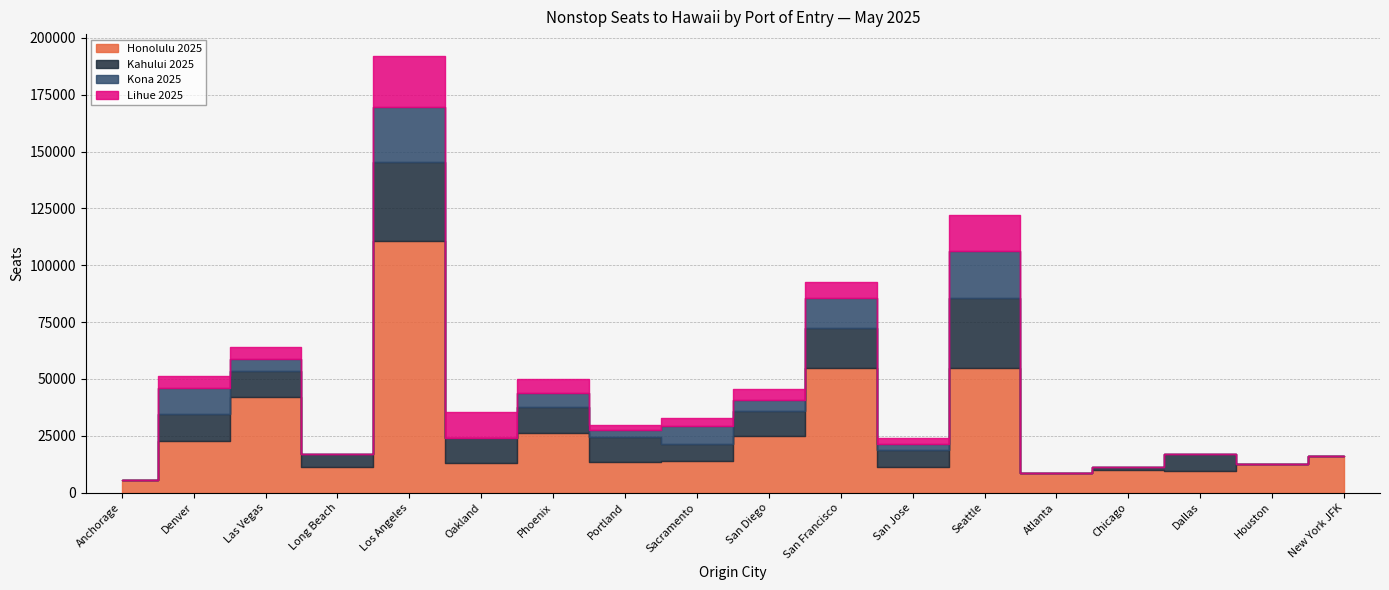

Reading left to right, transcribe all the data shown in this chart.

Honolulu 2025: Anchorage=5518	Denver=22568	Las Vegas=42129	Long Beach=11284	Los Angeles=110853	Oakland=12964	Phoenix=26195	Portland=13680	Sacramento=14043	San Diego=24708	San Francisco=54810	San Jose=11284	Seattle=54777	Atlanta=8742	Chicago=9858	Dallas=9399	Houston=12740	New York JFK=15996
Kahului 2025: Anchorage=0	Denver=12012	Las Vegas=11284	Long Beach=5859	Los Angeles=34376	Oakland=11284	Phoenix=11501	Portland=10997	Sacramento=7434	San Diego=11199	San Francisco=17811	San Jose=7434	Seattle=30692	Atlanta=0	Chicago=1215	Dallas=7758	Houston=0	New York JFK=0
Kona 2025: Anchorage=0	Denver=11284	Las Vegas=5425	Long Beach=0	Los Angeles=24423	Oakland=0	Phoenix=6076	Portland=2862	Sacramento=7882	San Diego=4929	San Francisco=13102	San Jose=2499	Seattle=20801	Atlanta=0	Chicago=0	Dallas=0	Houston=0	New York JFK=0
Lihue 2025: Anchorage=0	Denver=5456	Las Vegas=5425	Long Beach=0	Los Angeles=22431	Oakland=11284	Phoenix=6076	Portland=2067	Sacramento=3402	San Diego=4789	San Francisco=7138	San Jose=2862	Seattle=15872	Atlanta=0	Chicago=0	Dallas=0	Houston=0	New York JFK=0